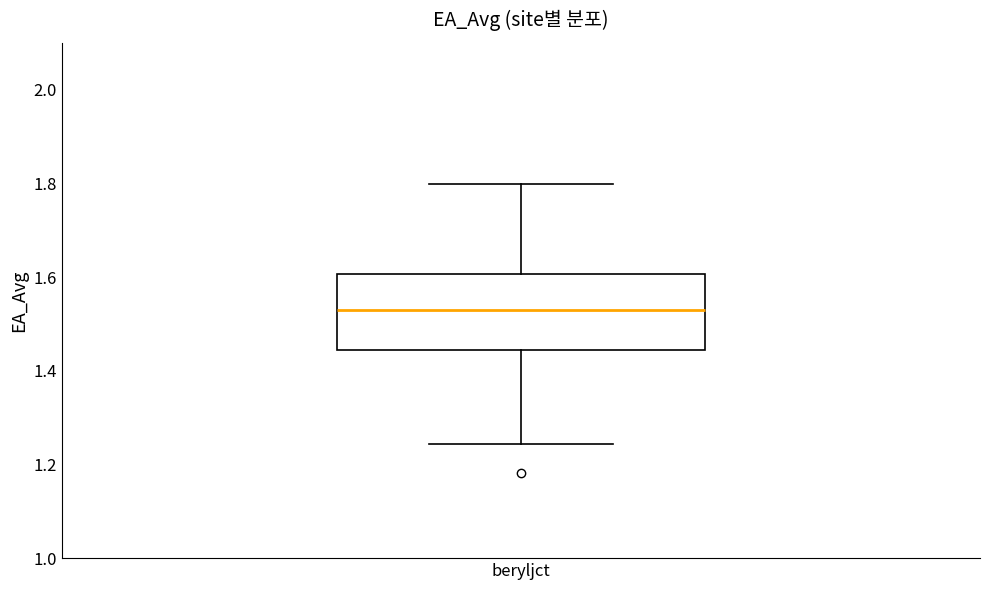

Read this box plot against the y-axis: the position of the median line, the range covered by the box, and the ends of both whiskers. The values are not printed on the chart, so give them approximately, as read against the axis.

median 1.54, box 1.44 to 1.60, whiskers 1.24 to 1.80